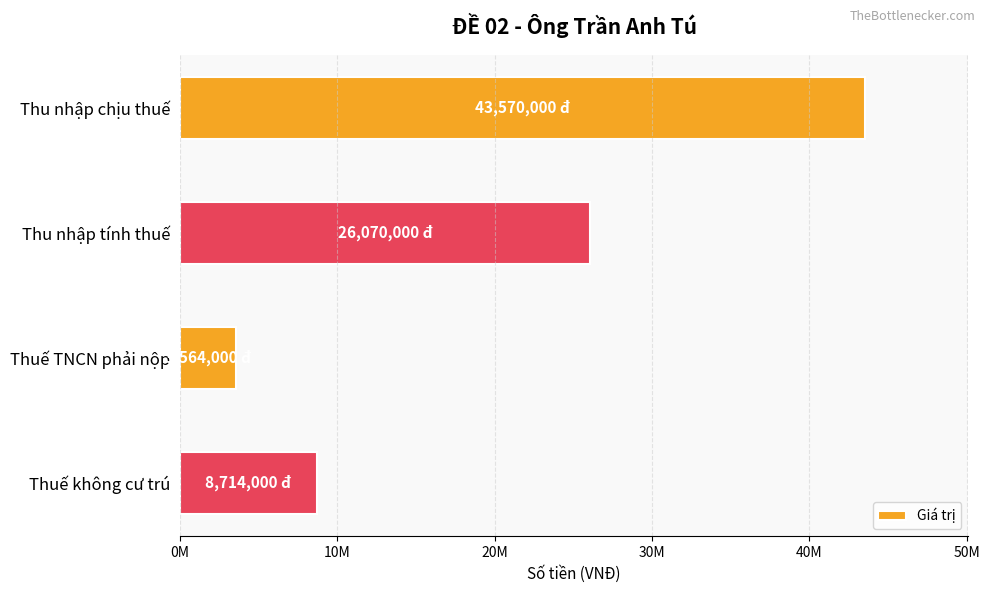

Are the bars horizontal?

Yes